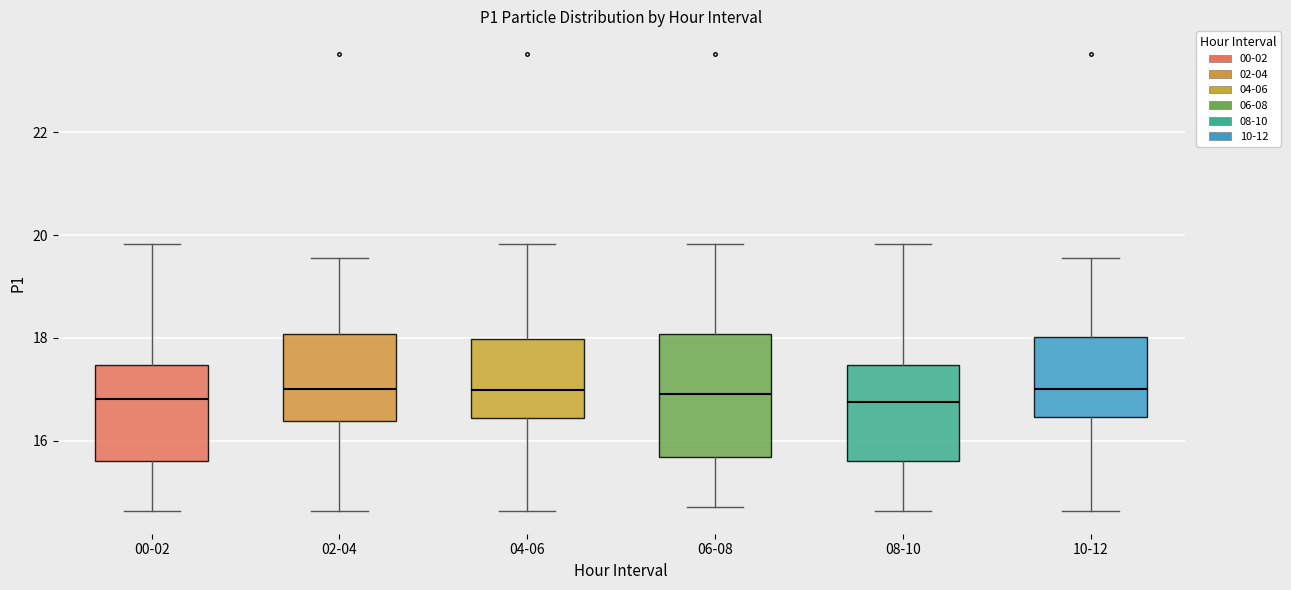

Reading left to right, transcribe this box plot: for each box, give where its median line is, the range the box spans, and where its two whiskers end, as read against the y-axis. The values are not printed on the chart, so give them approximately, as read against the axis.

00-02: median 16.8, box 15.6 to 17.4, whiskers 14.6 to 19.8
02-04: median 17.0, box 16.4 to 18.0, whiskers 14.6 to 19.6
04-06: median 17.0, box 16.4 to 18.0, whiskers 14.6 to 19.8
06-08: median 17.0, box 15.6 to 18.0, whiskers 14.8 to 19.8
08-10: median 16.8, box 15.6 to 17.4, whiskers 14.6 to 19.8
10-12: median 17.0, box 16.4 to 18.0, whiskers 14.6 to 19.6